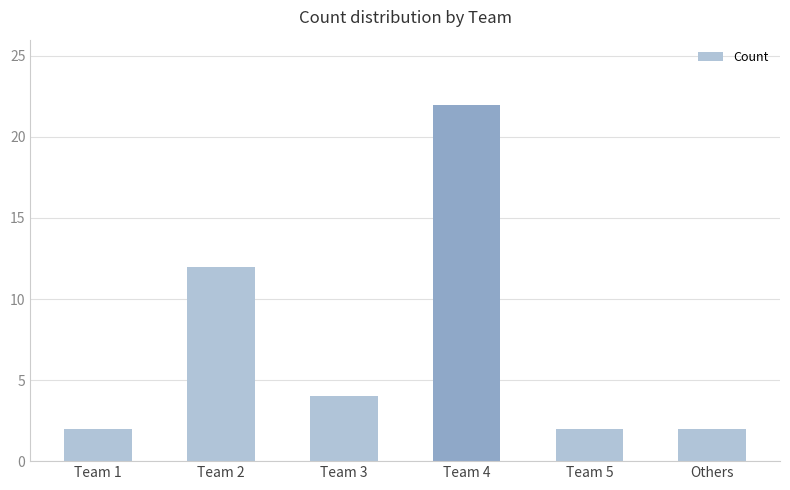

Are the bars horizontal?

No